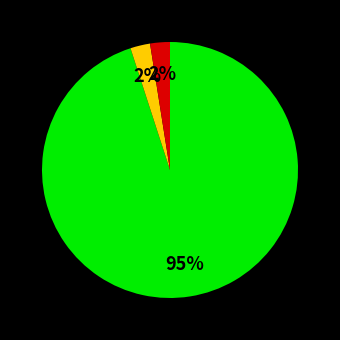

Is there any slice that represents more than half of the pie?

Yes